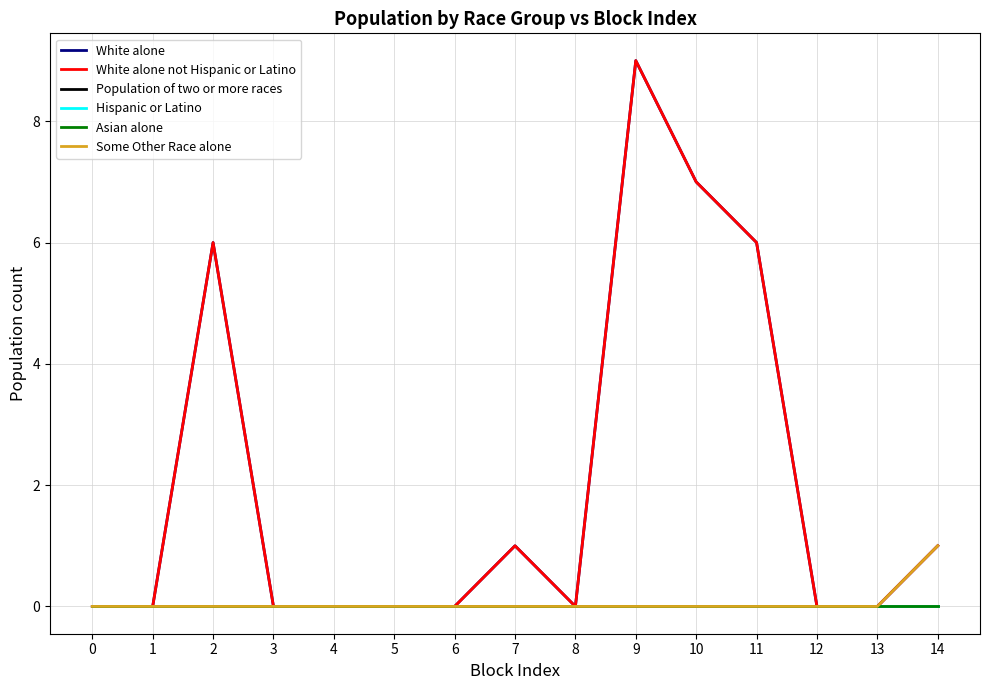

What is the sum of the Some Other Race alone values at 5 and 14?

1